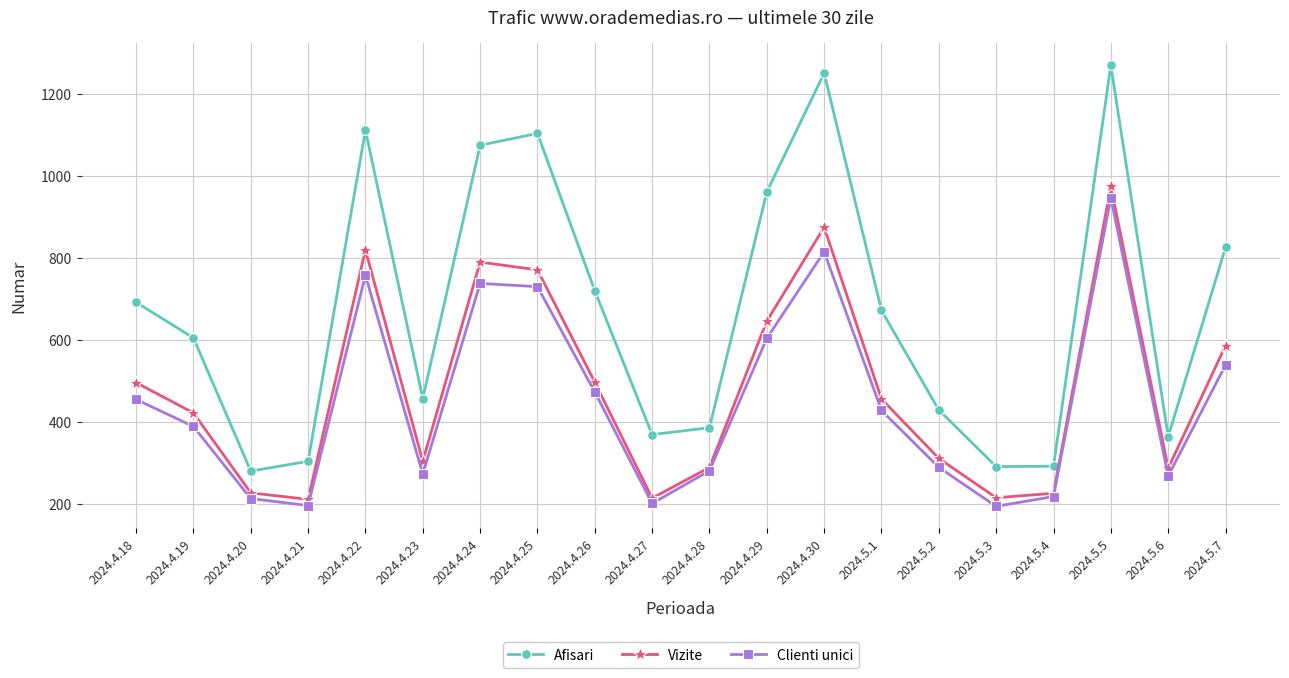

At which label does Clienti unici reach its peak?

2024.5.5